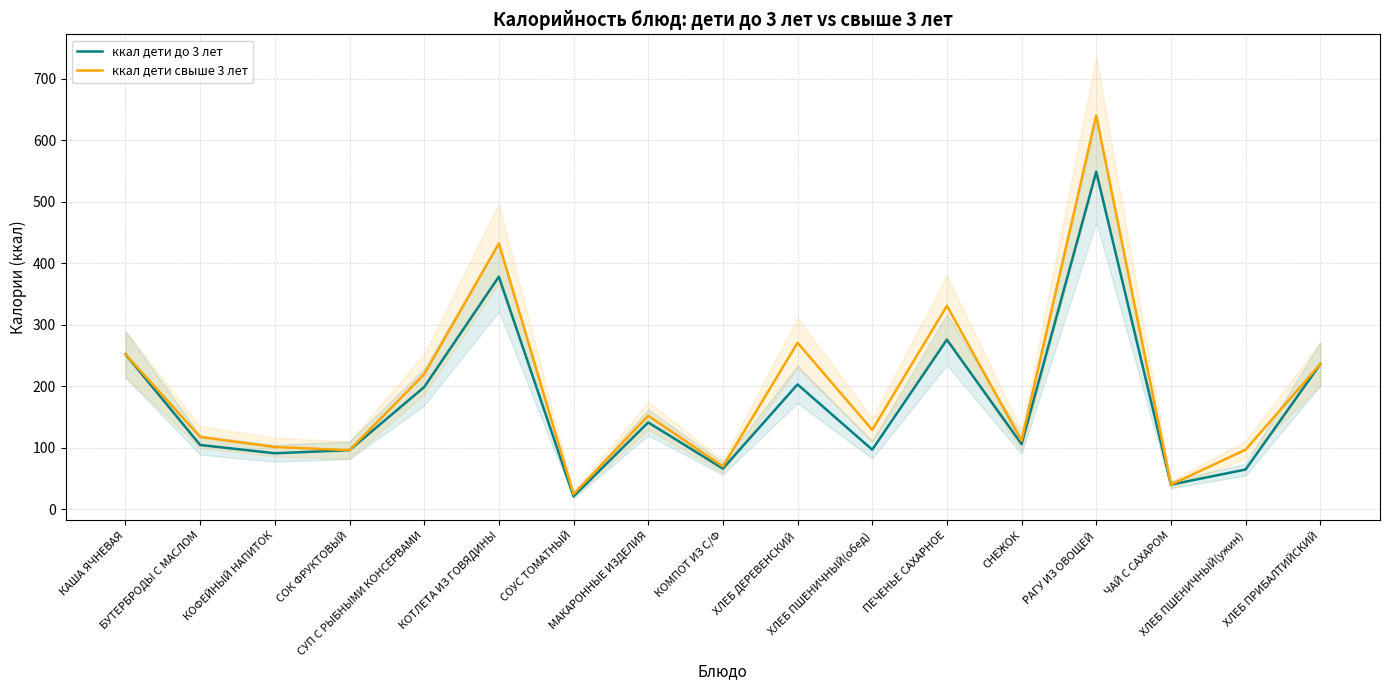

Does the chart display data point markers on the line(s)?

No